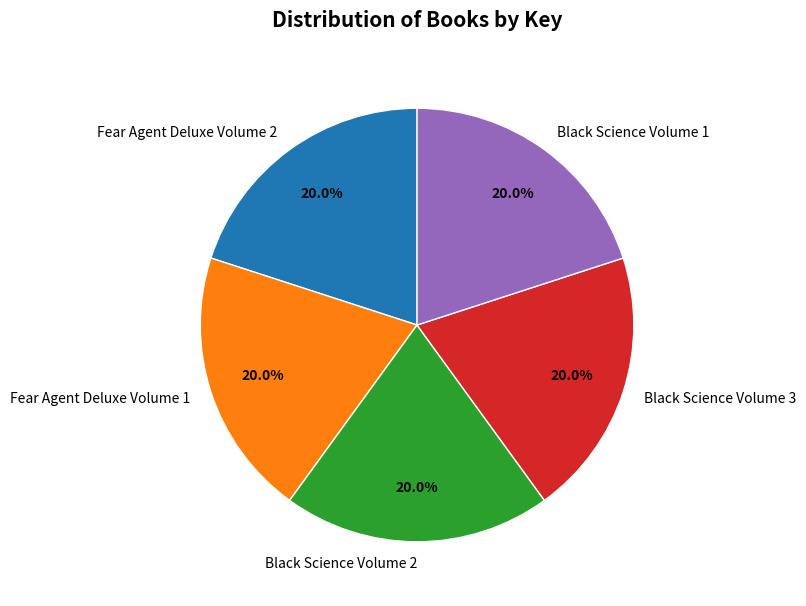

To the nearest percent, what is the average slice percentage?

20%